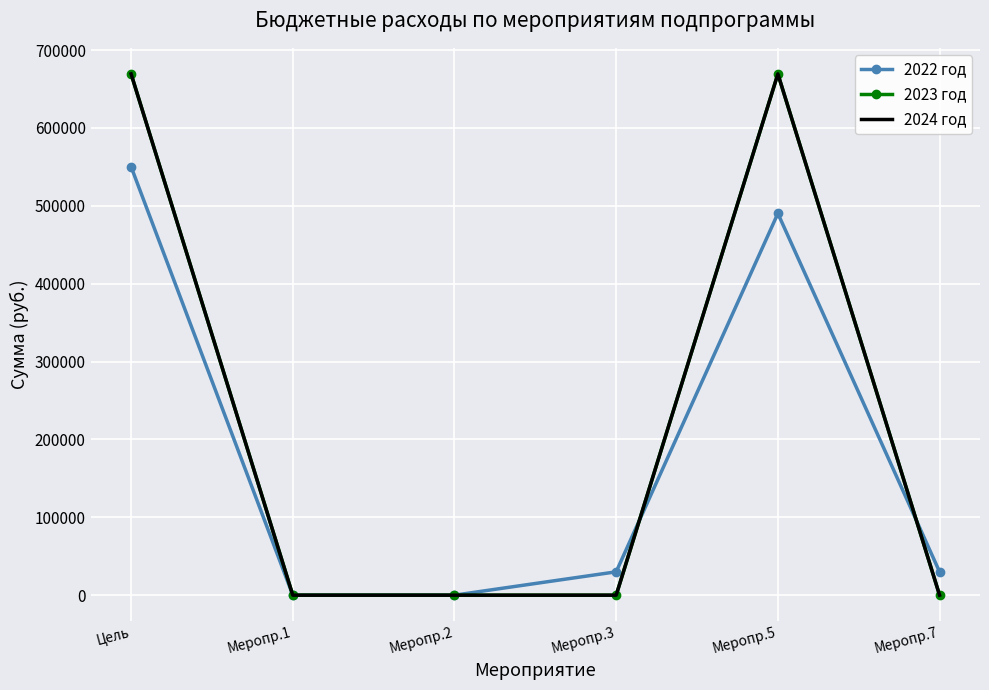

Between Меропр.1 and Меропр.5, which is larger?

Меропр.5